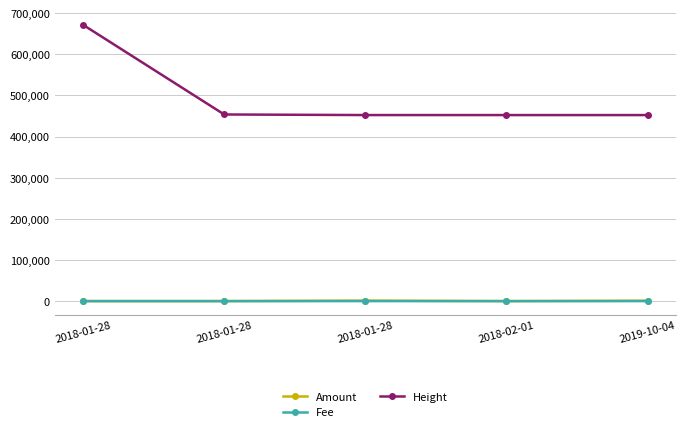

What is the difference between the second highest and minimum values in the Amount series?

1000.0